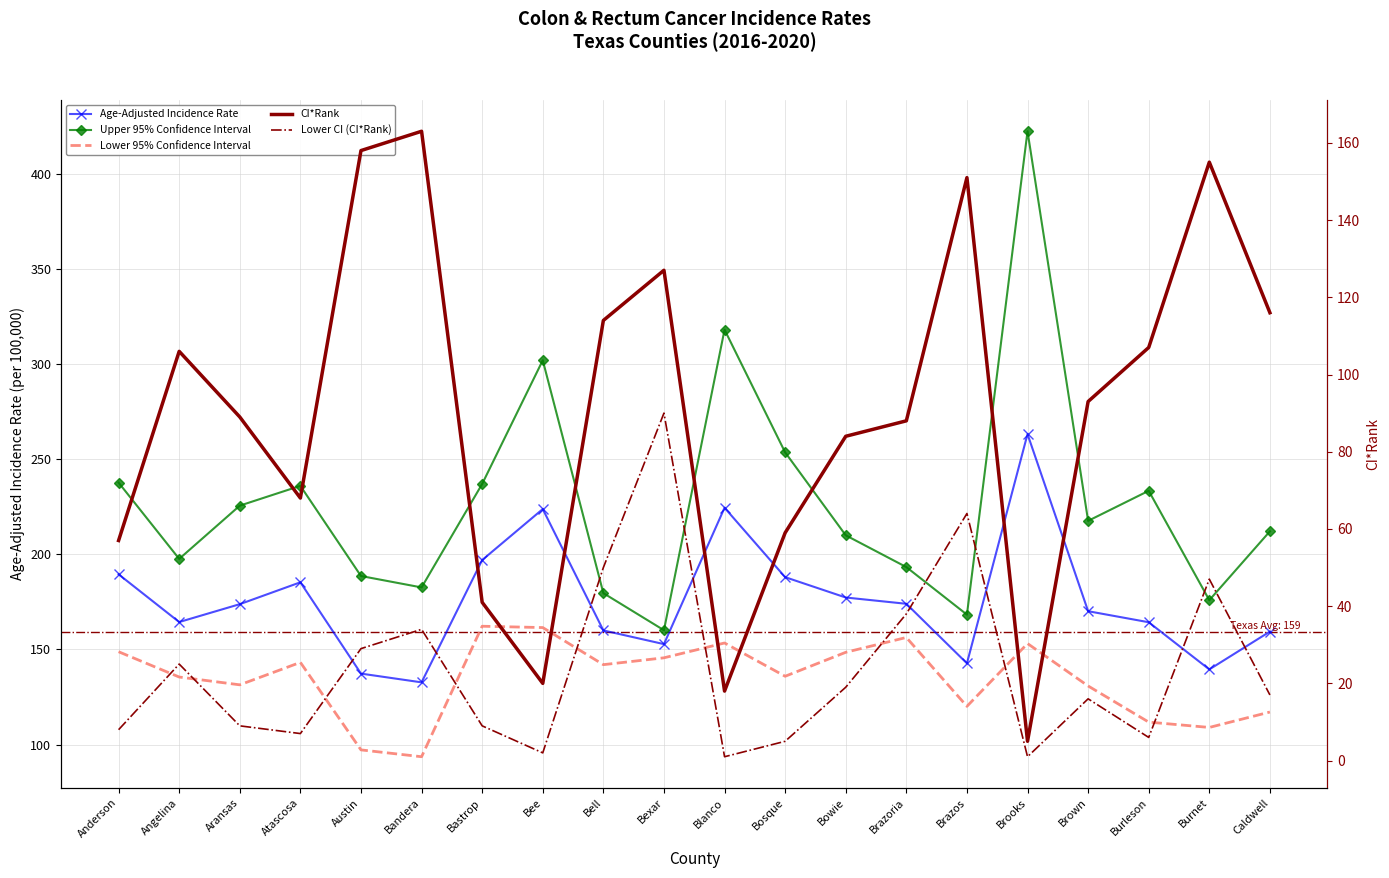

What position from the left is Brooks?

16